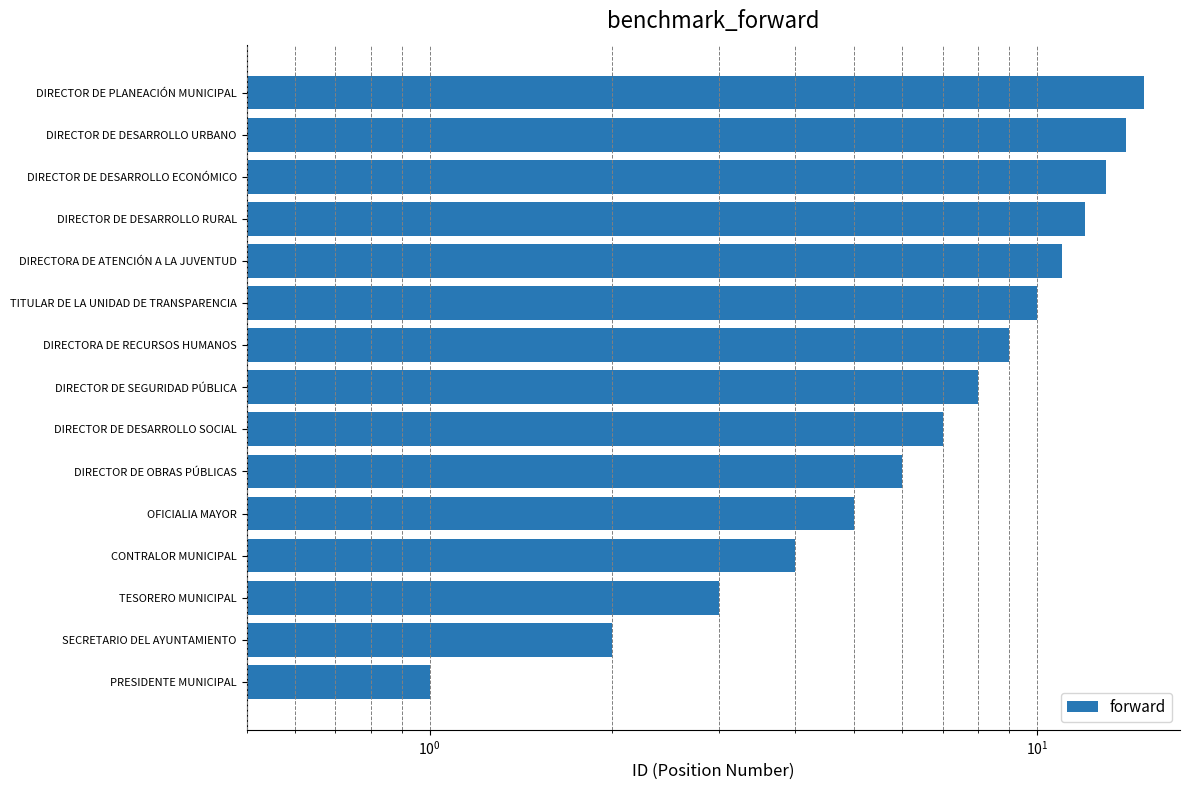

Between DIRECTORA DE ATENCIÓN A LA JUVENTUD and CONTRALOR MUNICIPAL, which is larger?

DIRECTORA DE ATENCIÓN A LA JUVENTUD